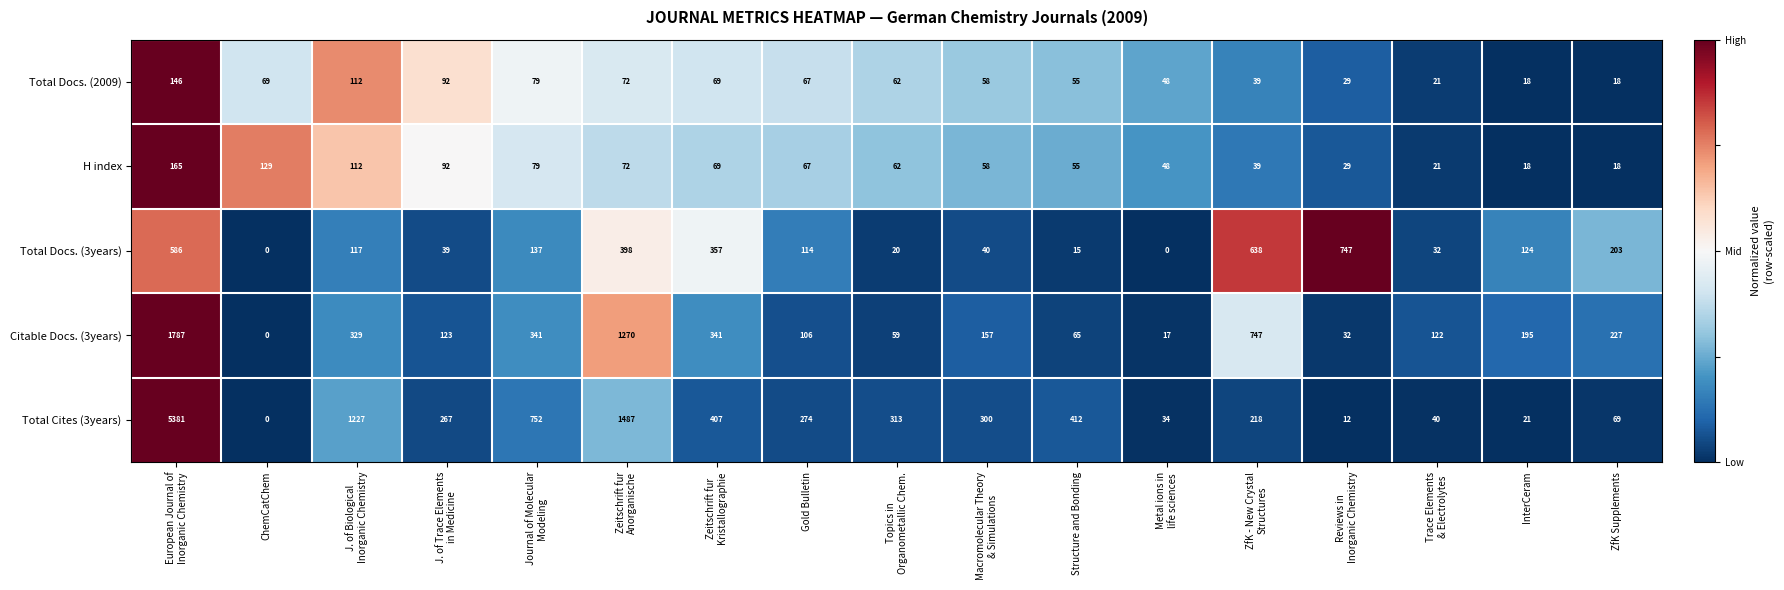

At which label does Total Cites (3years) reach its minimum?

ChemCatChem